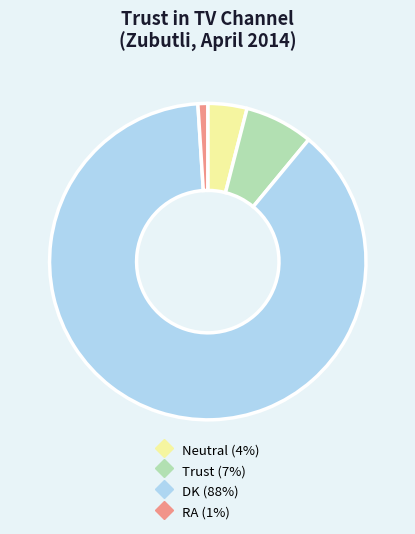

Is there a majority slice in this chart?

Yes